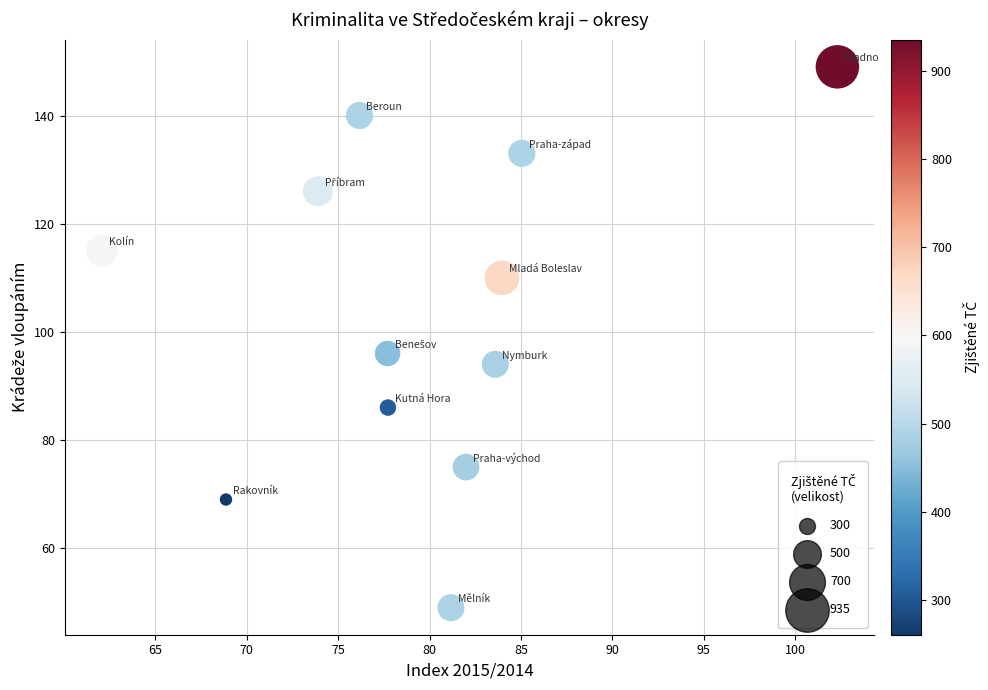

What Y value in the scatter plot is closest to 99?

96